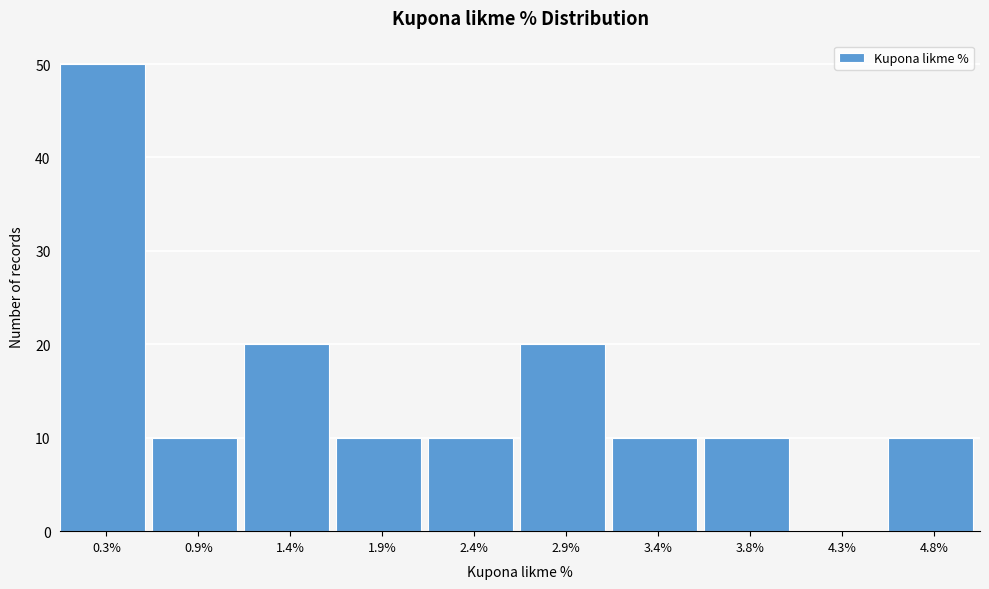

Reading left to right, list every bar in this chart as the range it spans on the x-axis followed by its height. The values are not printed on the chart, so give them approximately, as read against the axis.

0.1 to 0.6: 50
0.6 to 1.1: 10
1.1 to 1.6: 20
1.6 to 2.1: 10
2.1 to 2.6: 10
2.6 to 3.1: 20
3.1 to 3.6: 10
3.6 to 4.1: 10
4.1 to 4.6: 0
4.6 to 5.1: 10